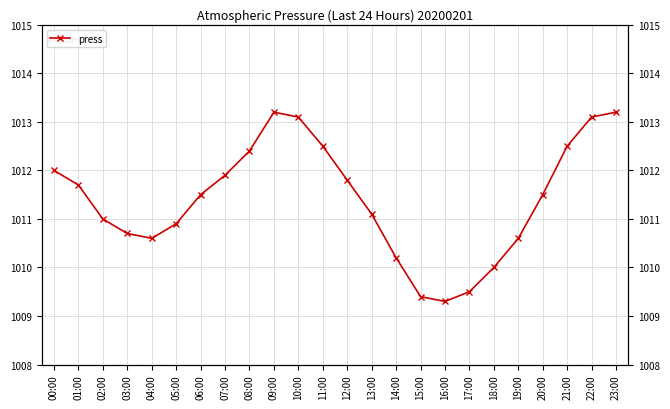

How many lines are shown in the chart?

1